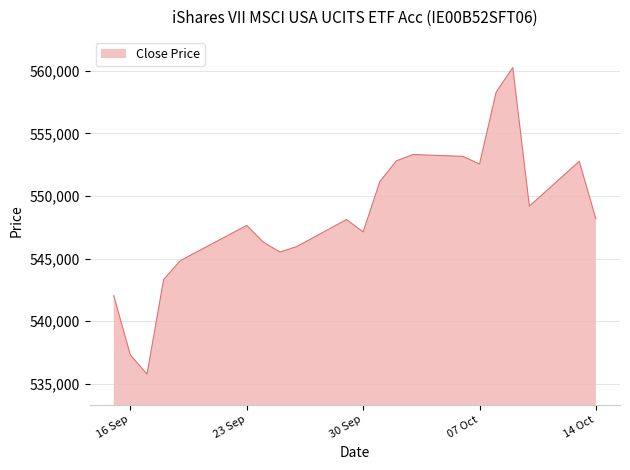

What is the minimum value shown in the chart?

535770